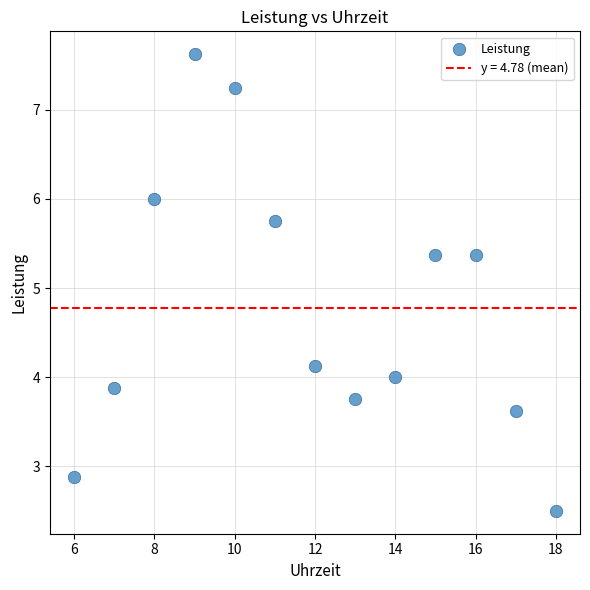

What is the range of Y values (max minus min)?

5.1